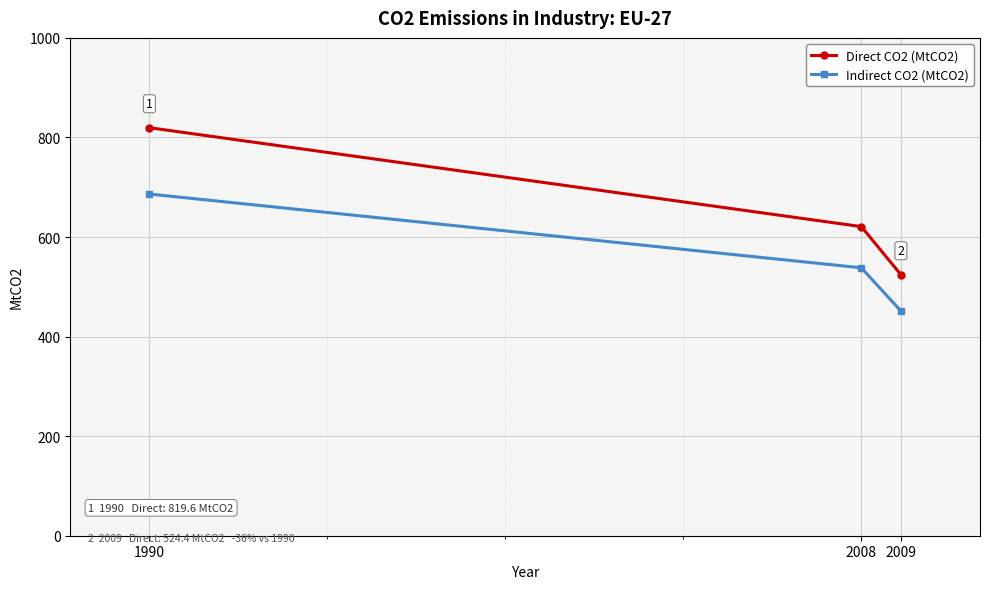

Reading right to left, what are all the values shown in this chart?

Direct CO2 (MtCO2): 2009=524.4	2008=620.9	1990=819.6
Indirect CO2 (MtCO2): 2009=451.4	2008=538.2	1990=686.4